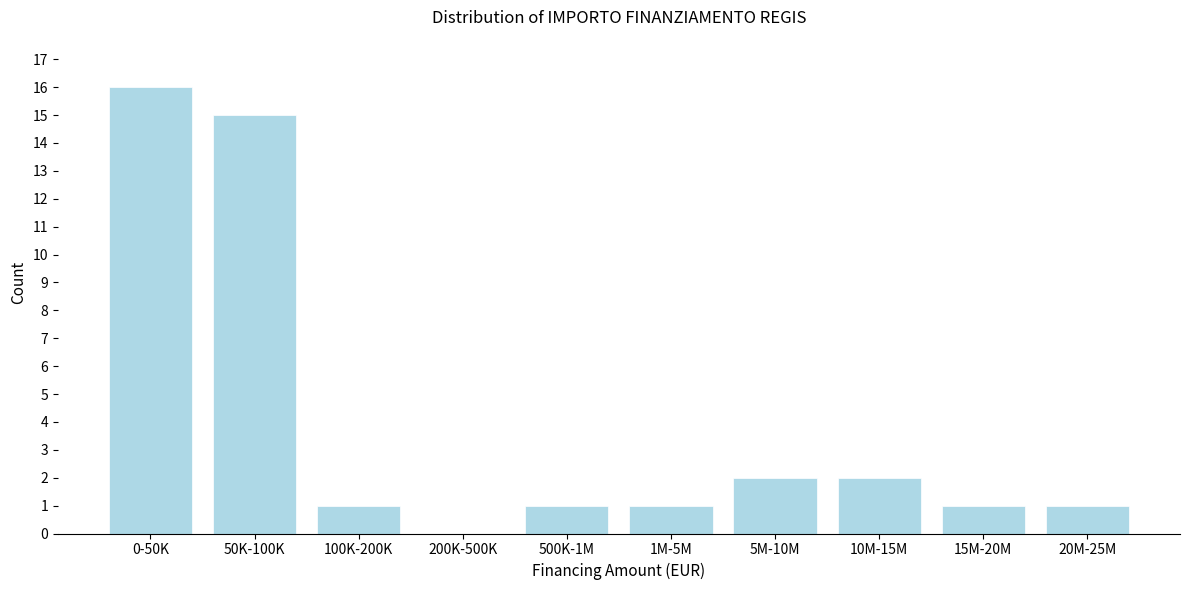

Reading left to right, extract all data points from this chart.

0-50K=16	50K-100K=15	100K-200K=1	200K-500K=0	500K-1M=1	1M-5M=1	5M-10M=2	10M-15M=2	15M-20M=1	20M-25M=1